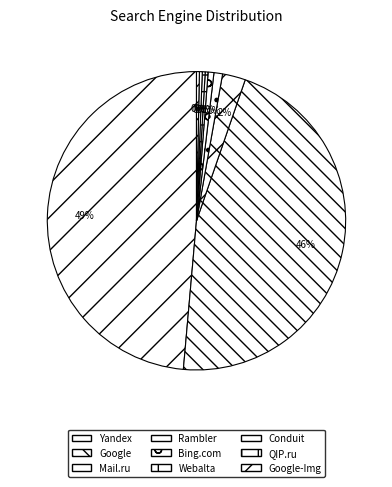

Combined, do Bing.com and Rambler account for over 50%?

No